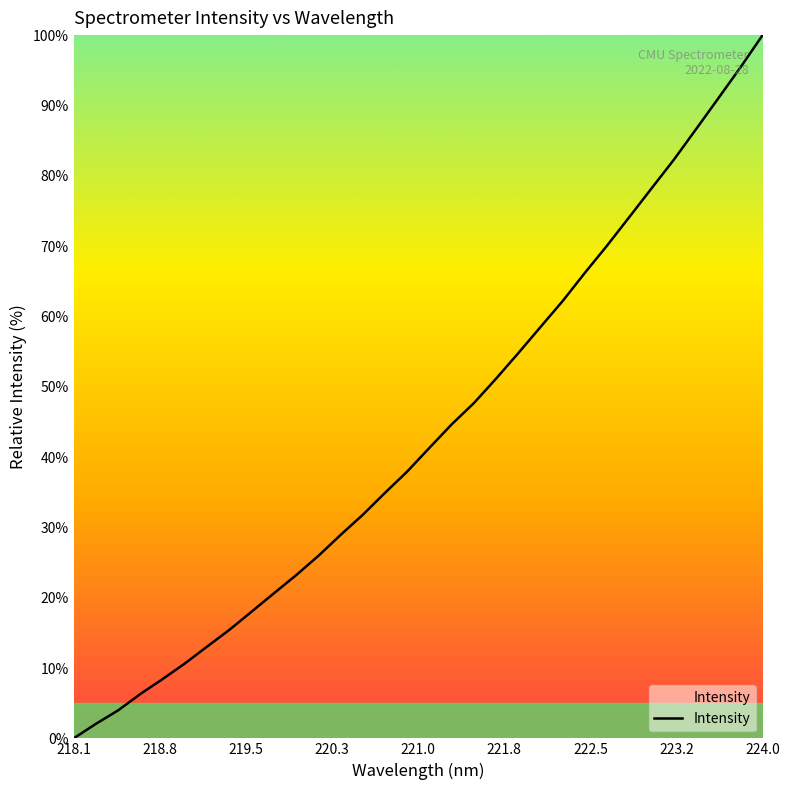

What is the difference between the maximum and minimum values?

100.0